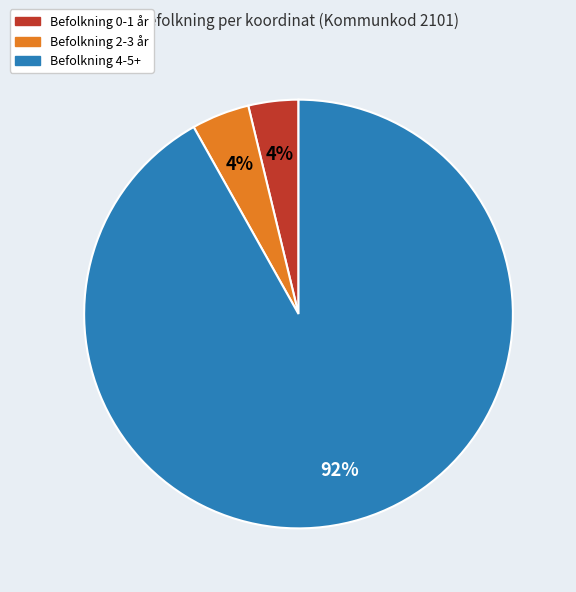

To the nearest percent, what is the difference between the largest and smallest slice percentages?

88%